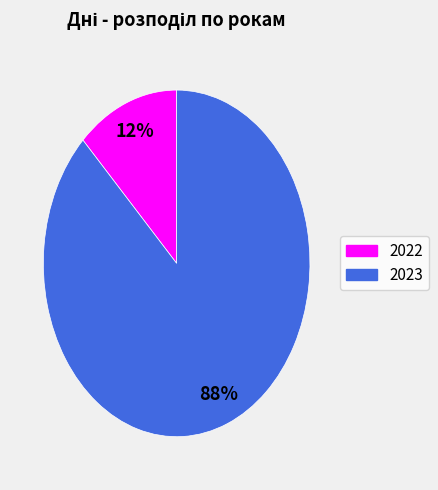

True or false: 2023 accounts for 88% of the total.

True